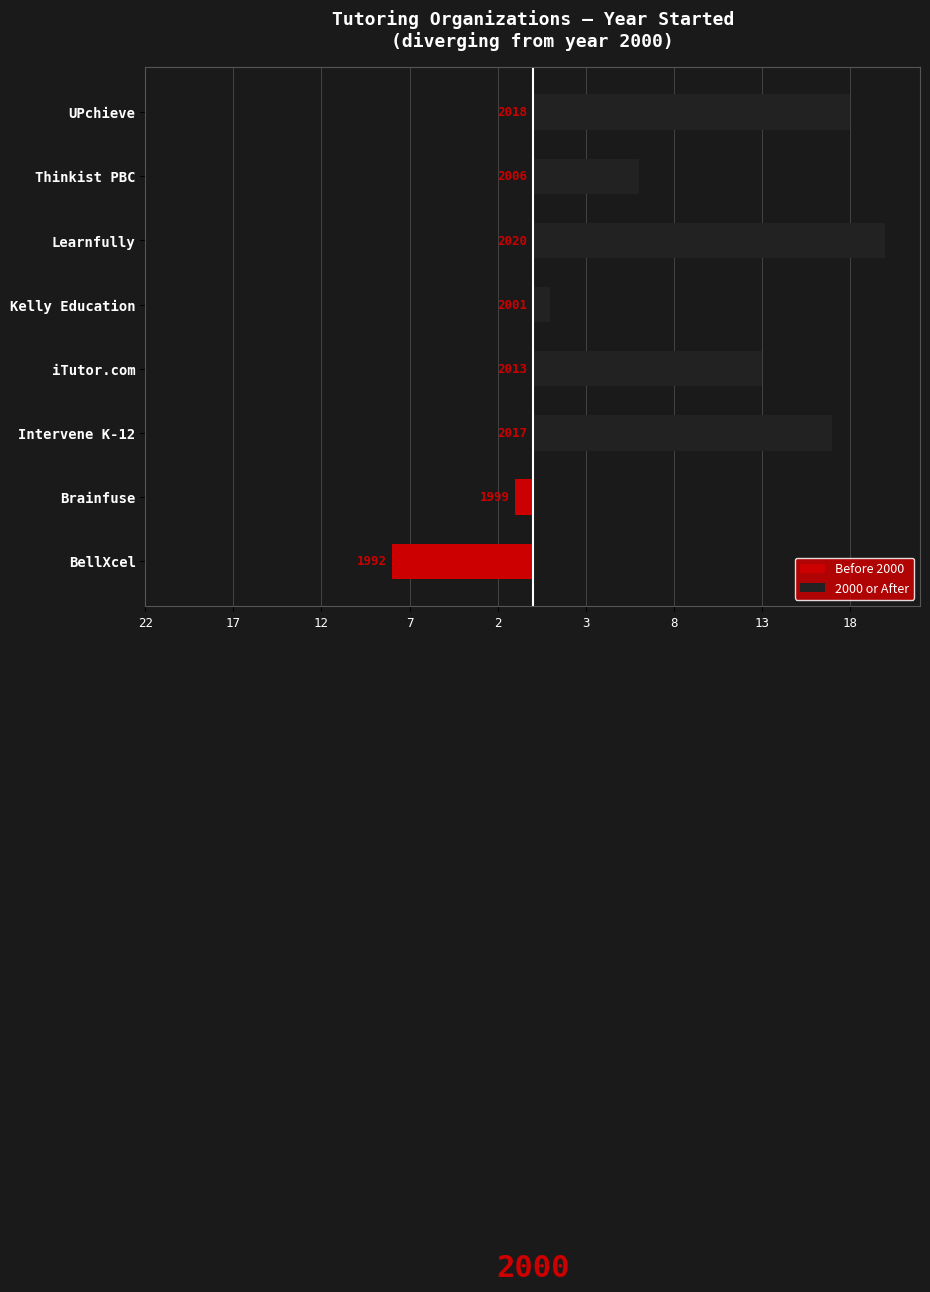

Which series has the largest range (max minus min)?

2000 or After